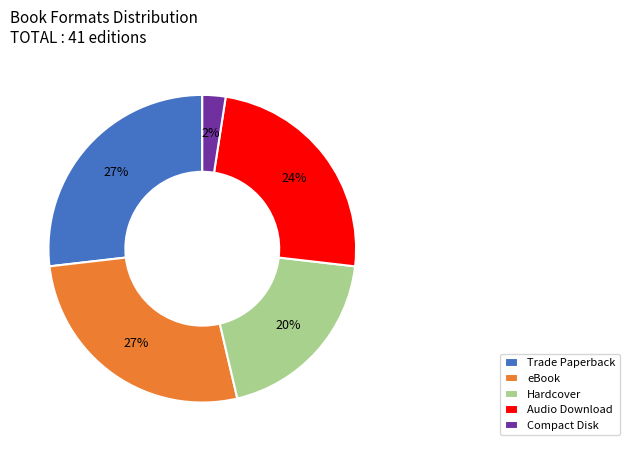

Count the number of slices in the pie.

5